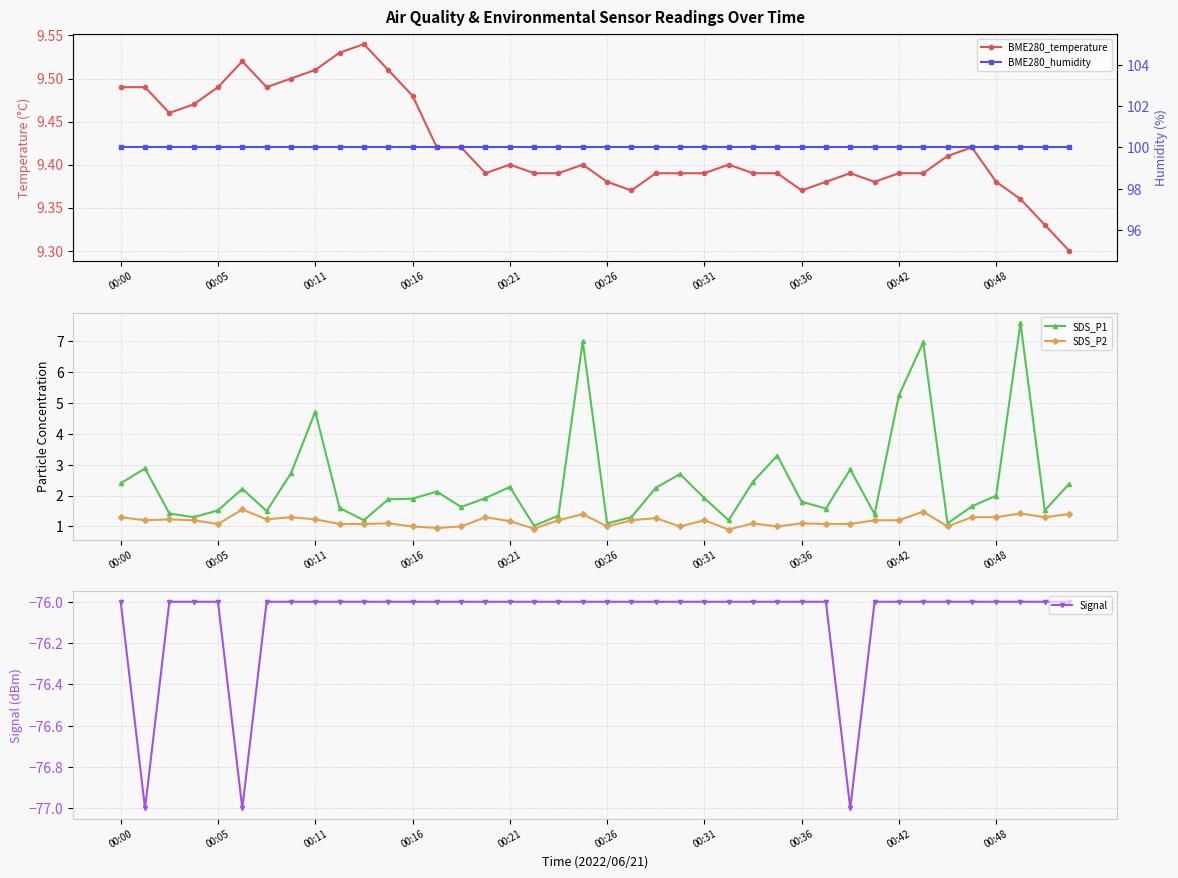

True or false: Signal and BME280_humidity intersect in this chart.

False